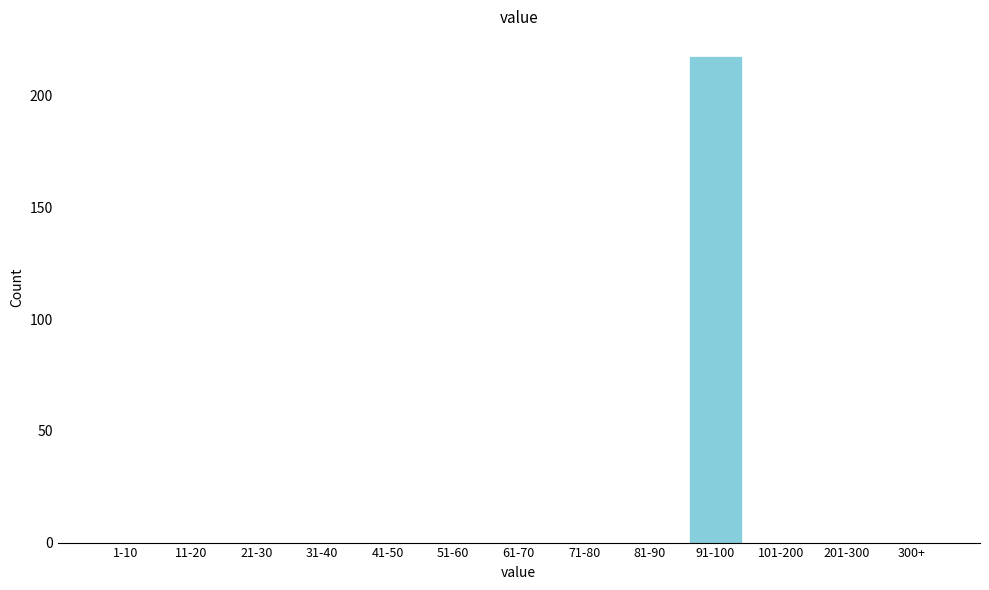

Reading left to right, transcribe all the data shown in this chart.

1-10=0	11-20=0	21-30=0	31-40=0	41-50=0	51-60=0	61-70=0	71-80=0	81-90=0	91-100=218	101-200=0	201-300=0	300+=0